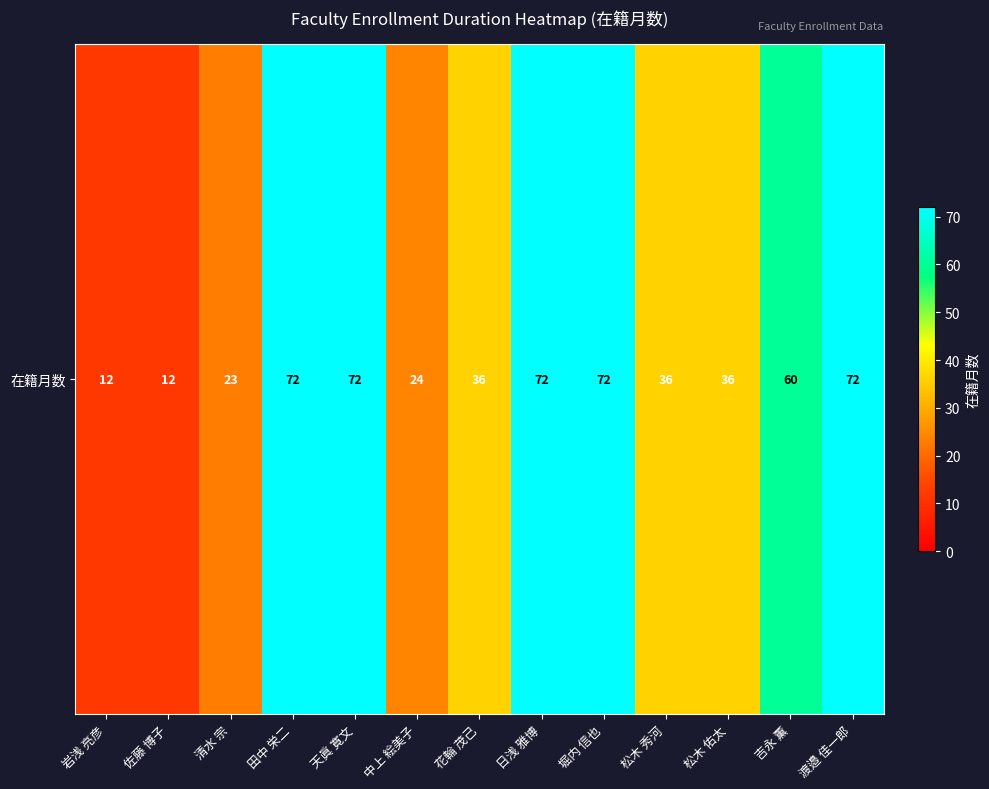

Is it true that the value at 花輪 茂己 is 36?

True